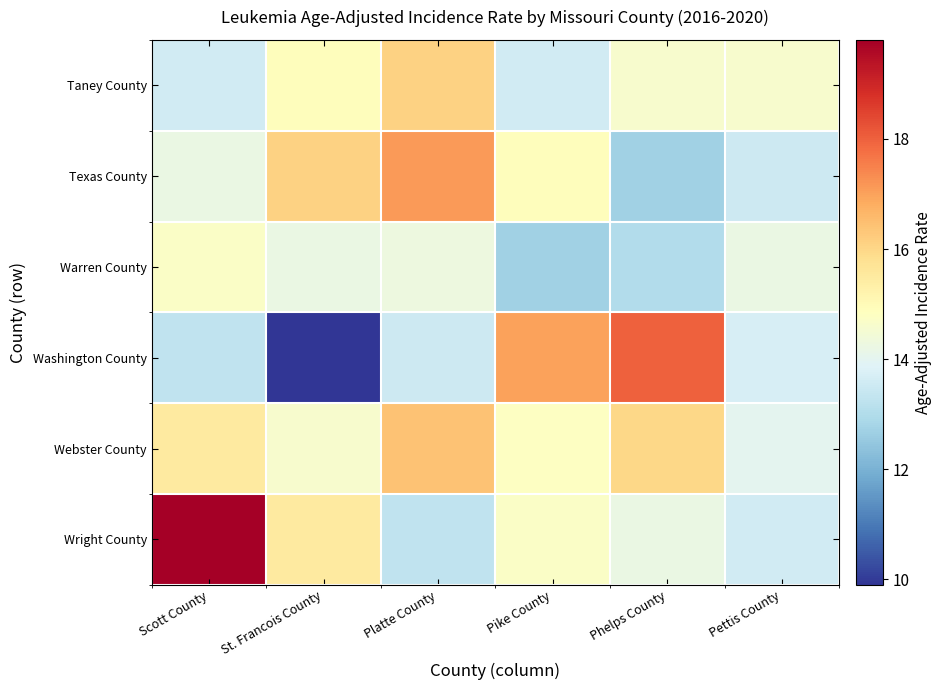

What is the minimum value shown in the chart?

9.9